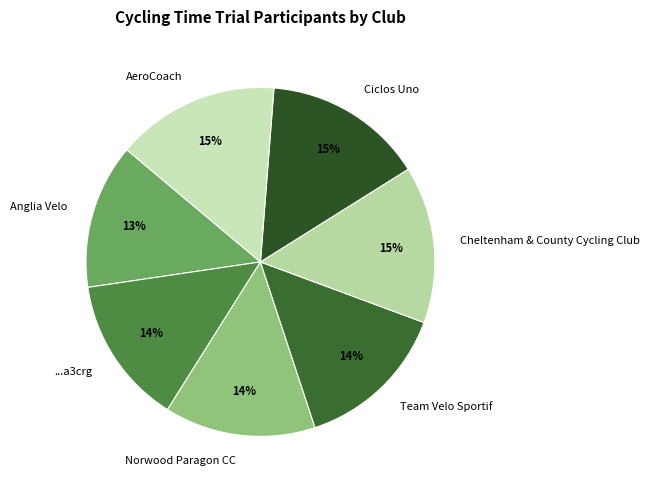

To the nearest percent, what is the average slice percentage?

14%